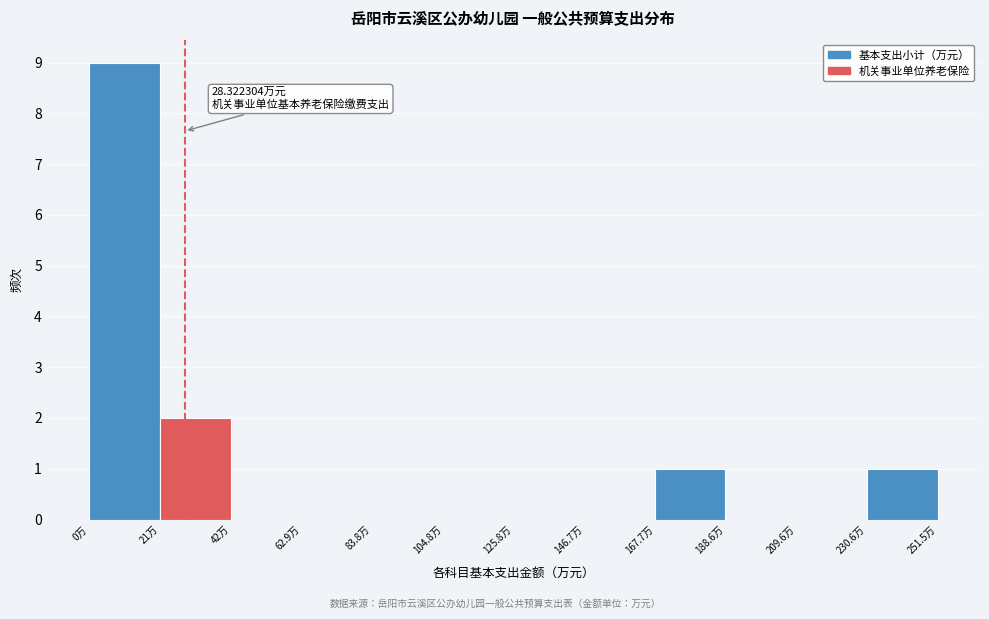

Which range on the x-axis has the tallest bar?

0 to 20